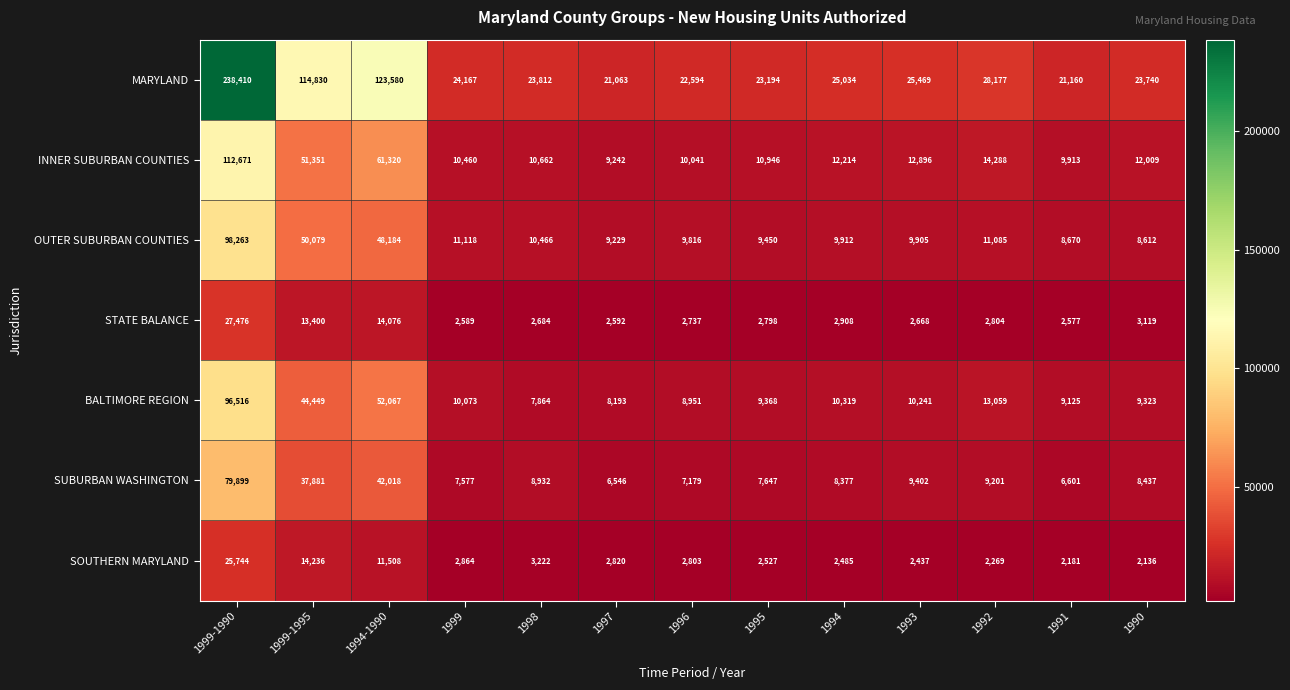

What is the total value across all series at 1995?

65930